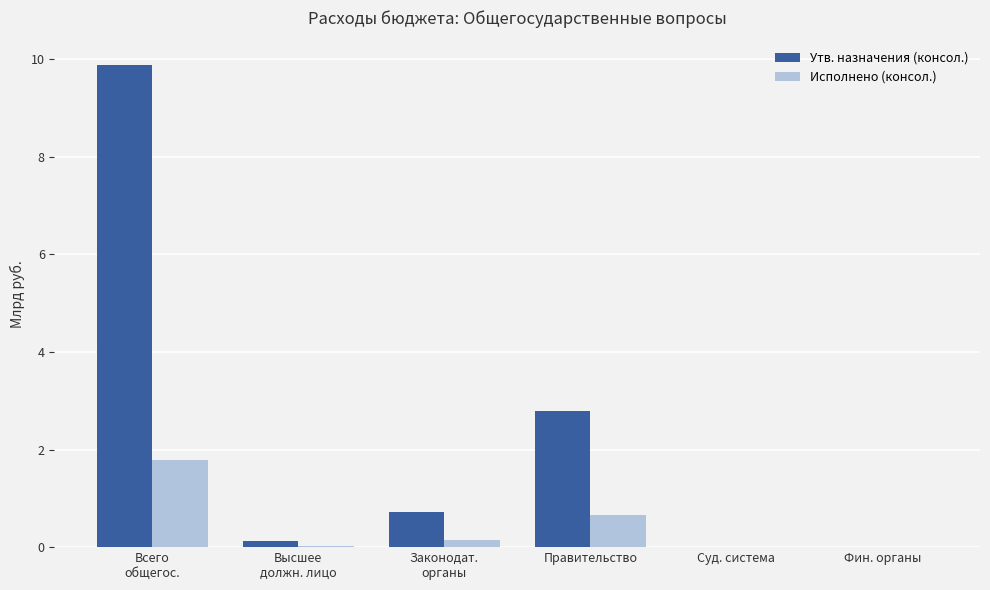

The value of Исполнено (консол.) at Фин. органы is 0.7. True or false?

False